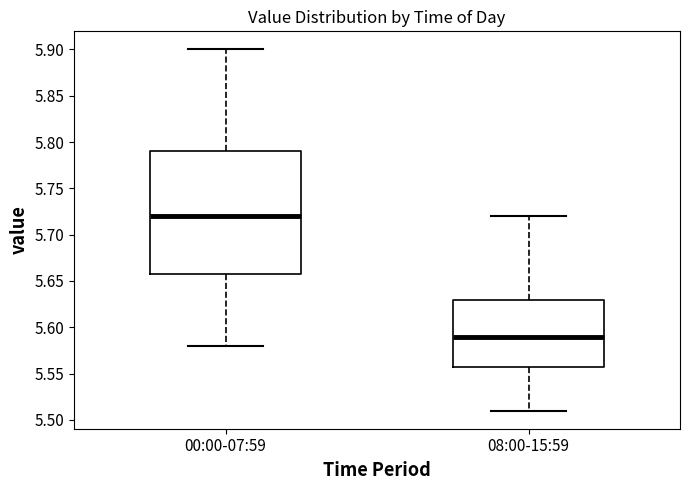

Reading left to right, read every box against the y-axis: the position of its median line, the range the box covers, and the ends of its whiskers. The values are not printed on the chart, so give them approximately, as read against the axis.

00:00-07:59: median 5.72, box 5.66 to 5.79, whiskers 5.58 to 5.90
08:00-15:59: median 5.59, box 5.56 to 5.63, whiskers 5.51 to 5.72